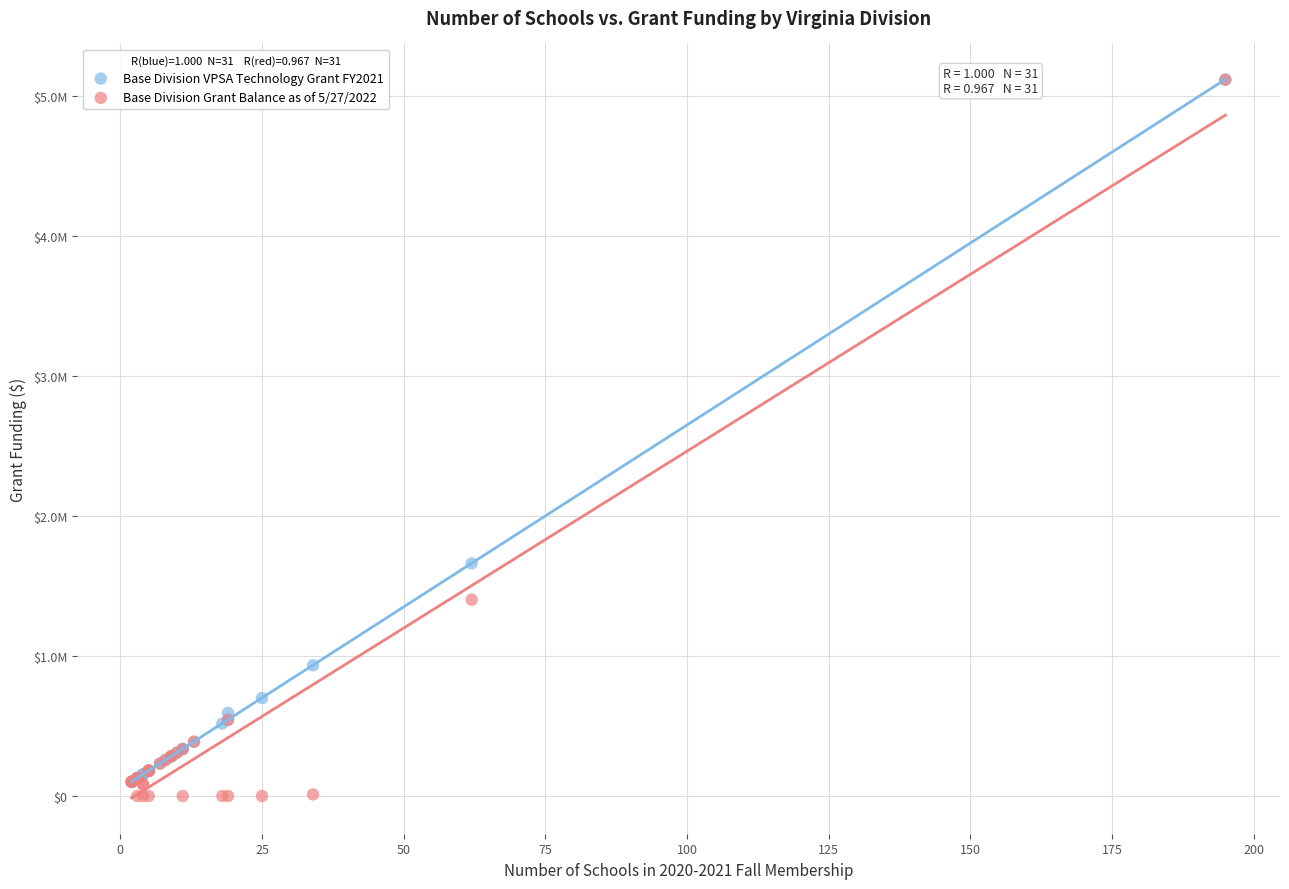

Which series has the widest spread of Y values?

Base Division Grant Balance as of 5/27/2022